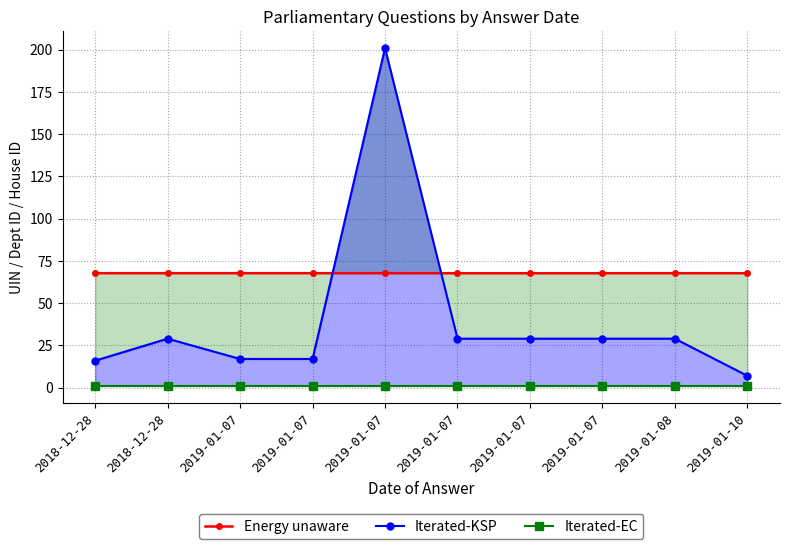

What is the label of the 4th point from the left?

2019-01-07